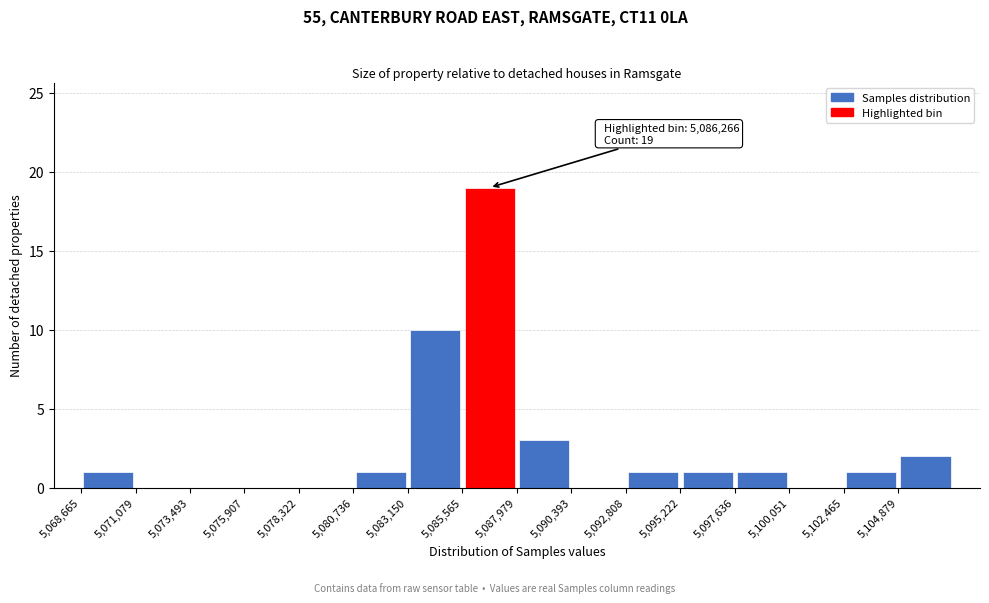

Over which range of the x-axis is the bar tallest?

5085500 to 5088000